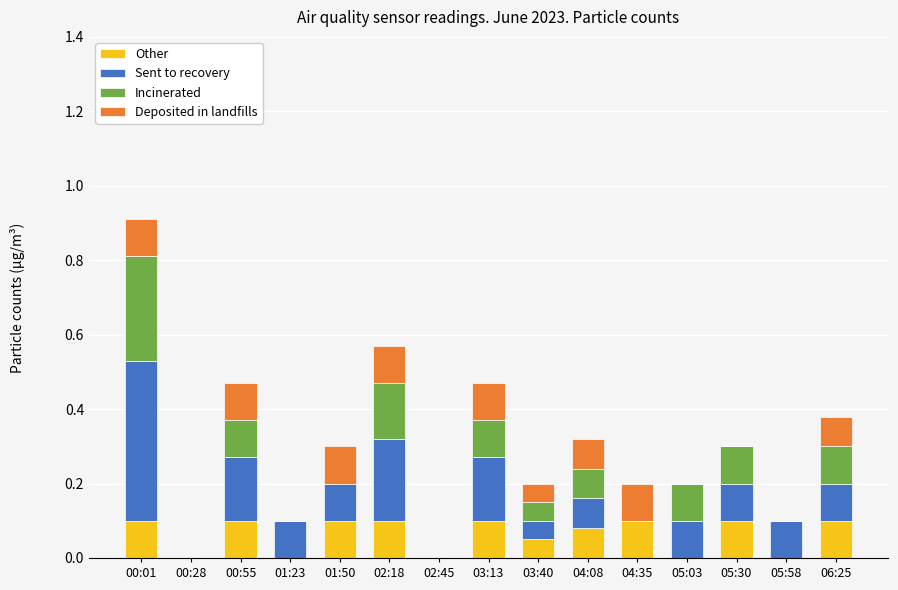

The Other series shows -0.1 at 01:23. True or false?

False